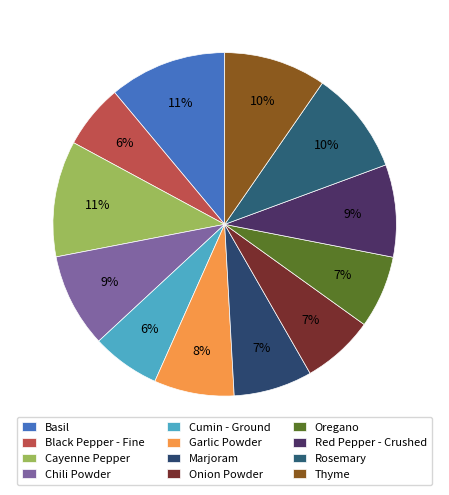

How many segments does this pie chart have?

12